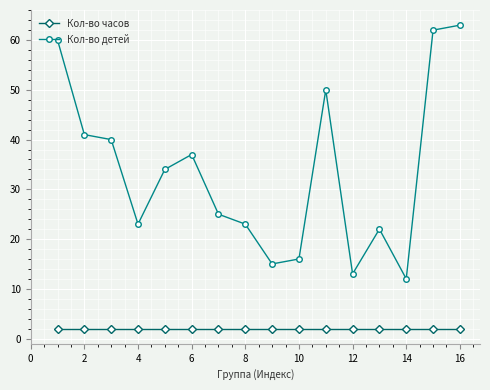

Which series has the largest range (max minus min)?

Кол-во детей